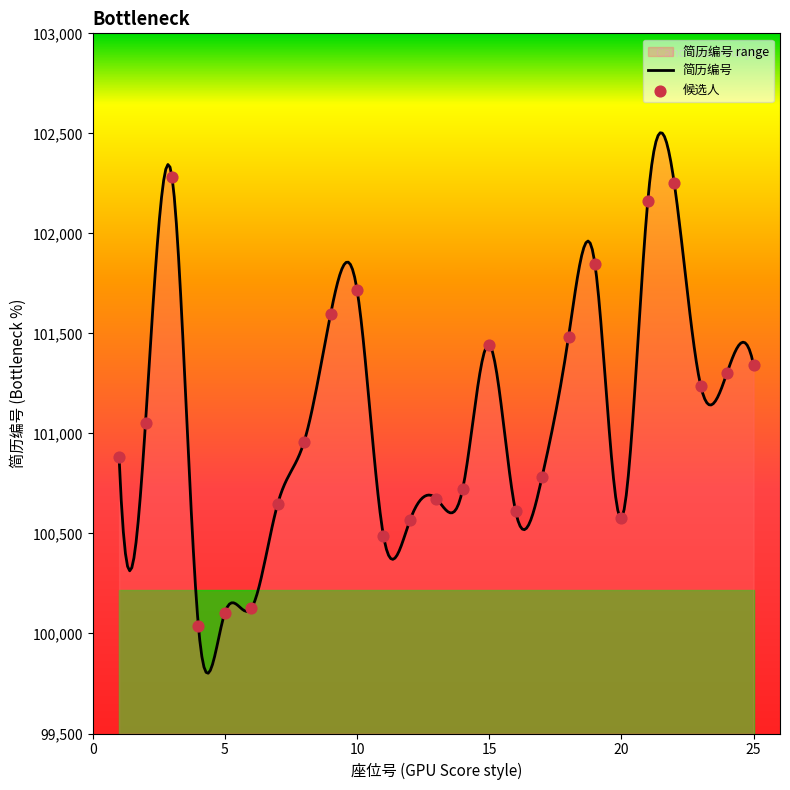

Approximately how many times larger is the value at 11 compared to 23?

1.0